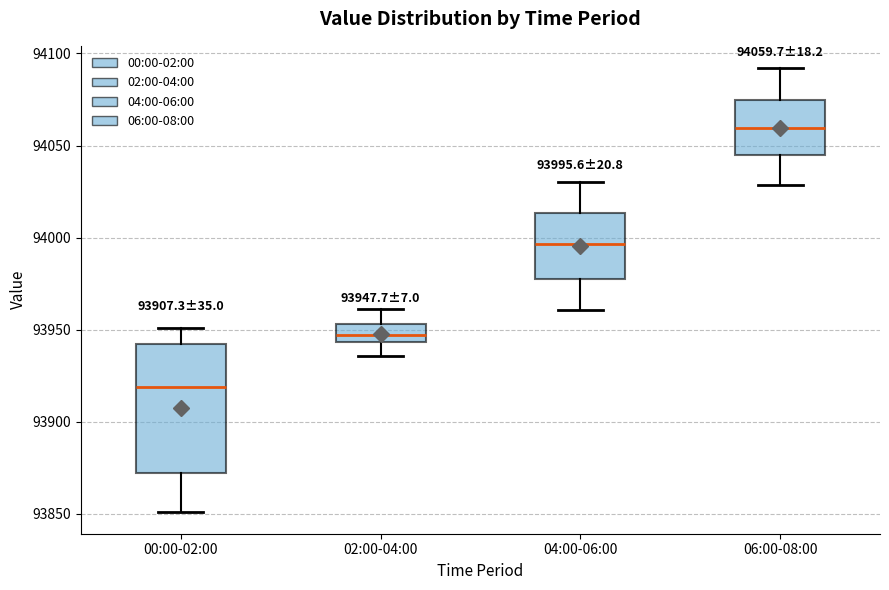

Which box is the tallest, from its lower edge to its upper edge?

00:00-02:00